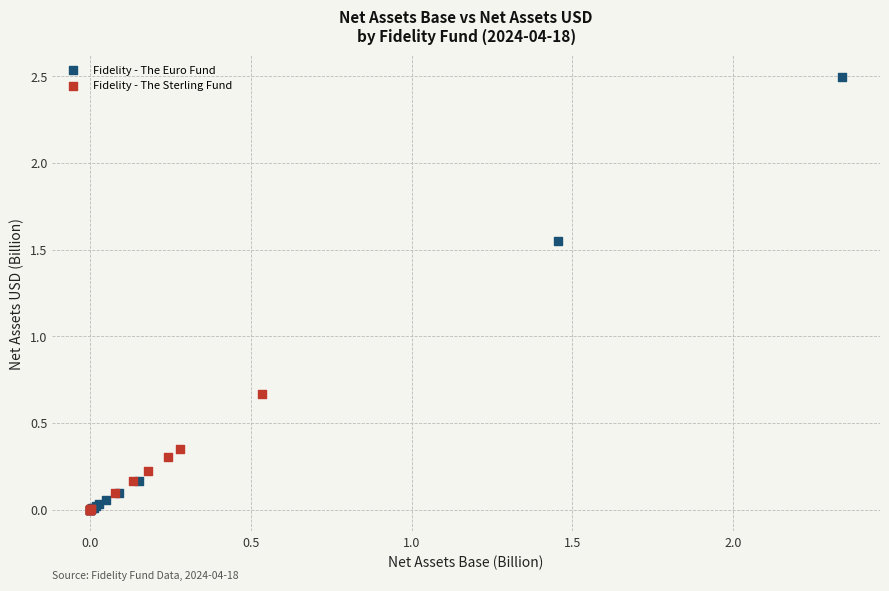

Which series reaches the maximum Y coordinate?

Fidelity - The Euro Fund